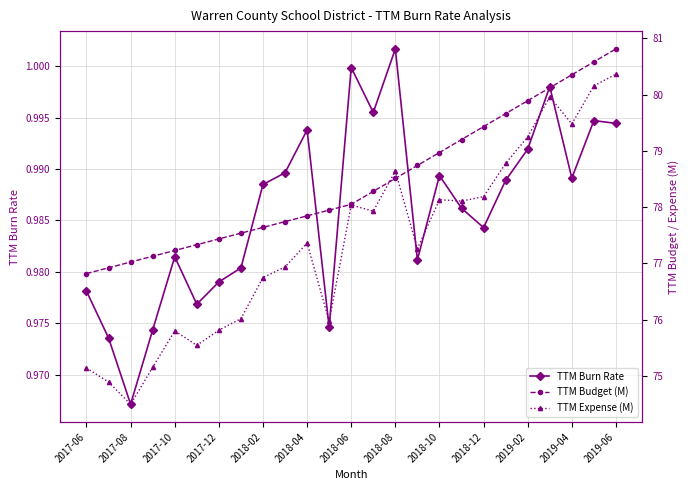

True or false: TTM Burn Rate has more than 2 points higher than both neighbors.

True